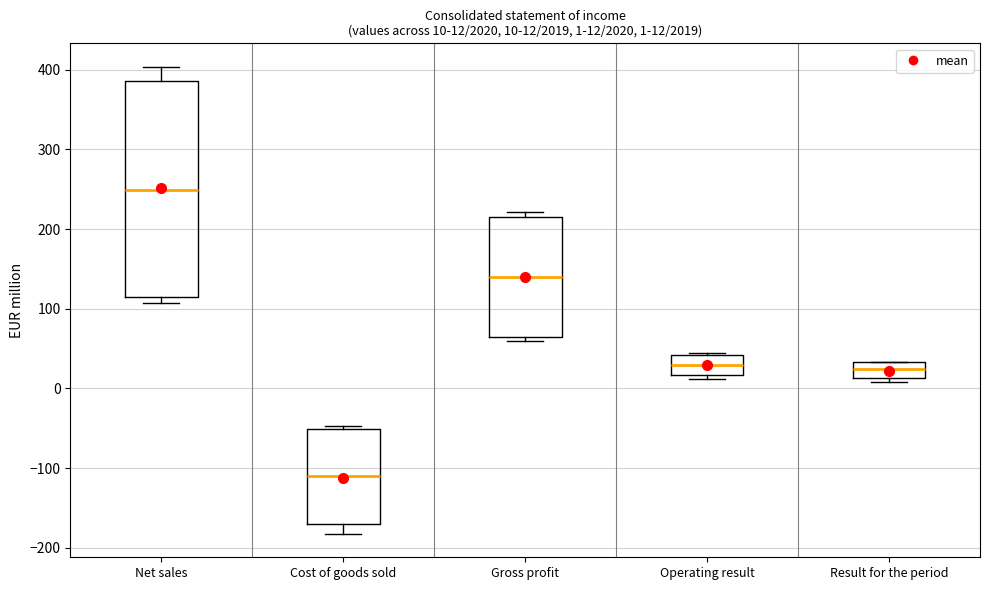

Which box has the highest median line?

Net sales